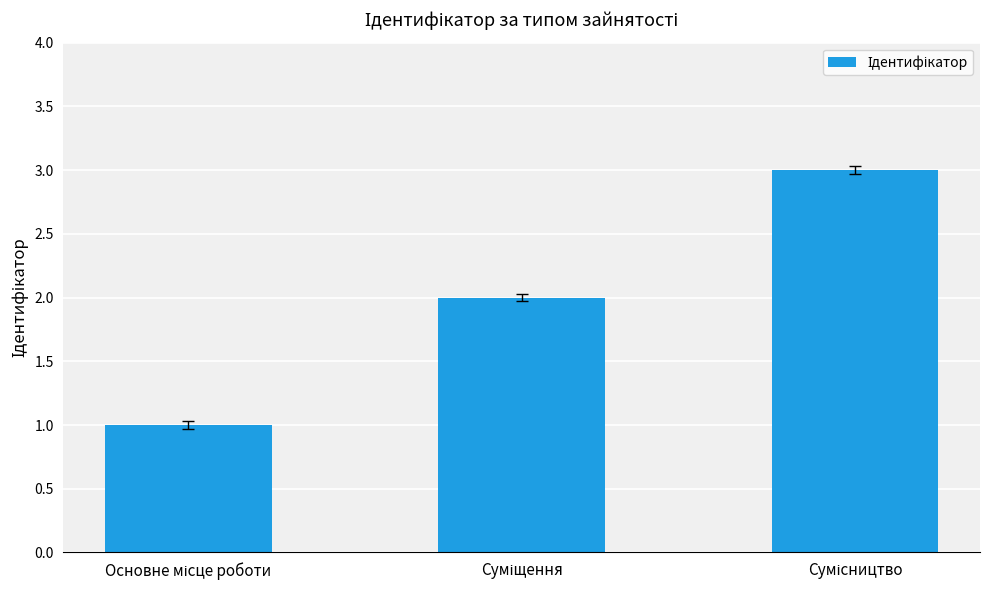

What is the sum of all values?

6